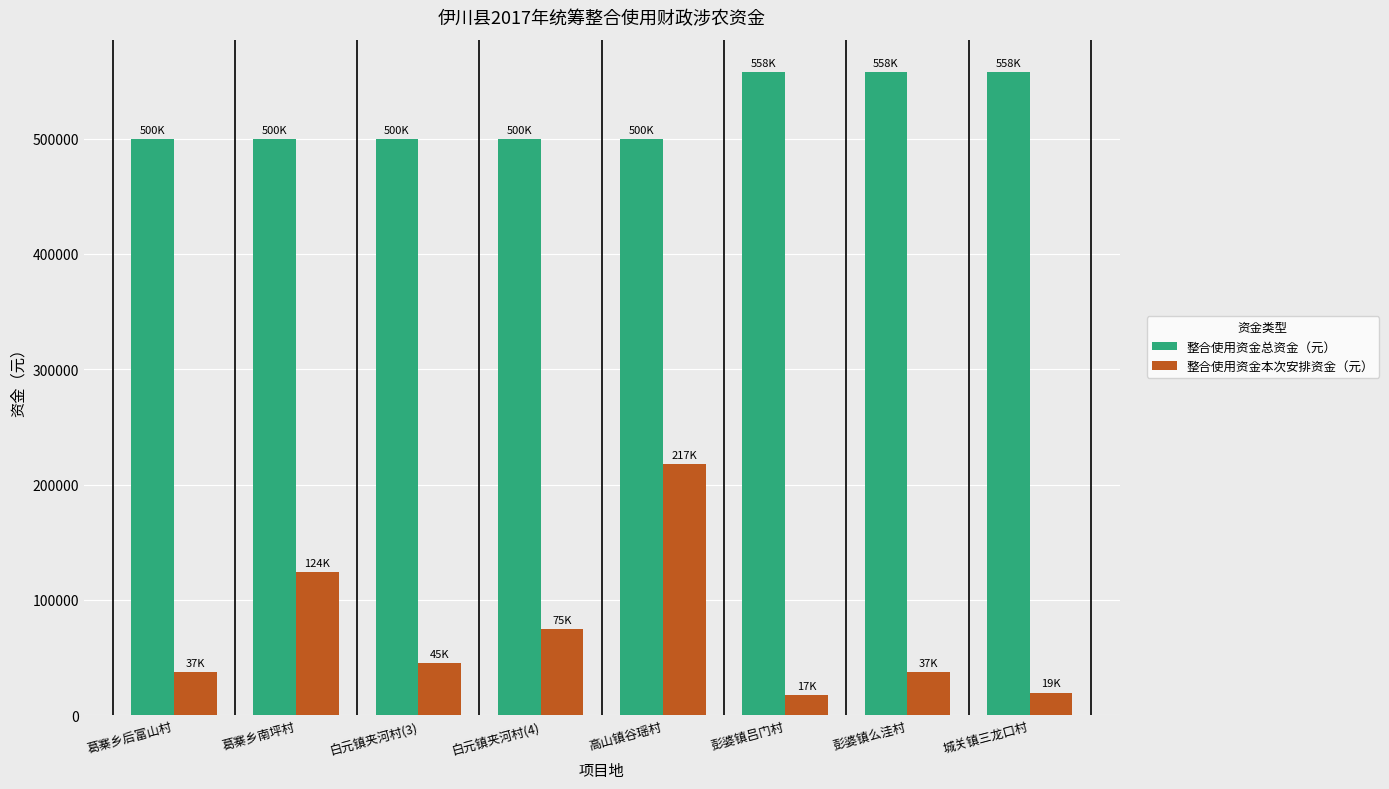

Does the chart contain any negative values?

No